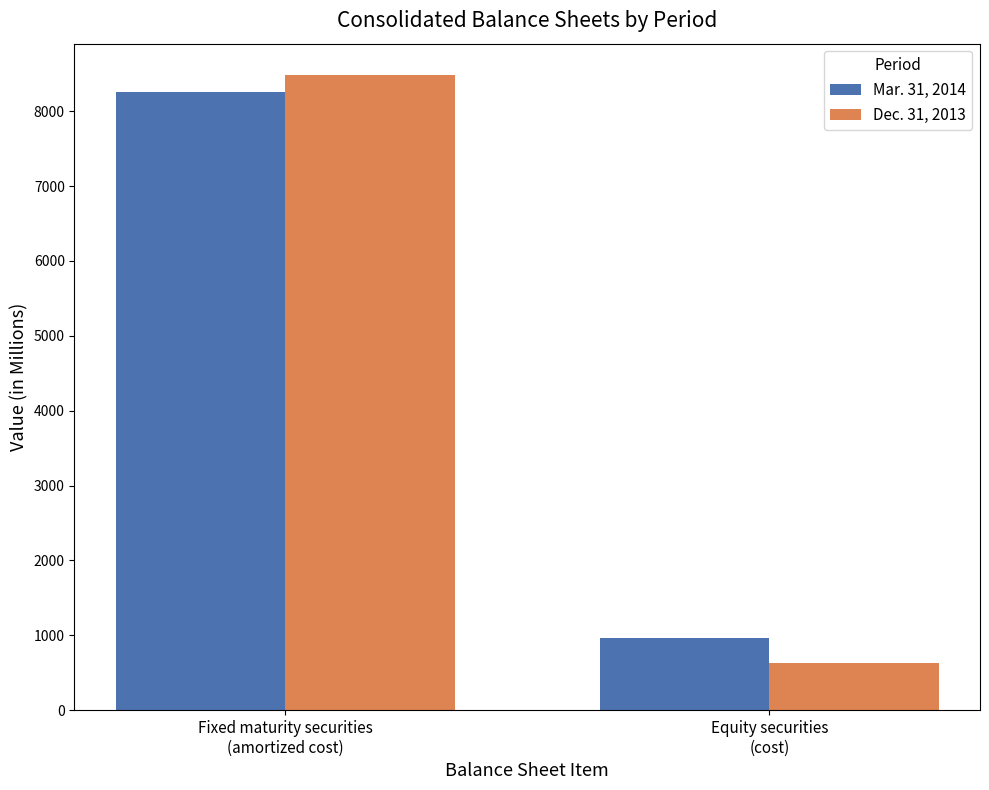

What is the smallest value displayed?

632.0